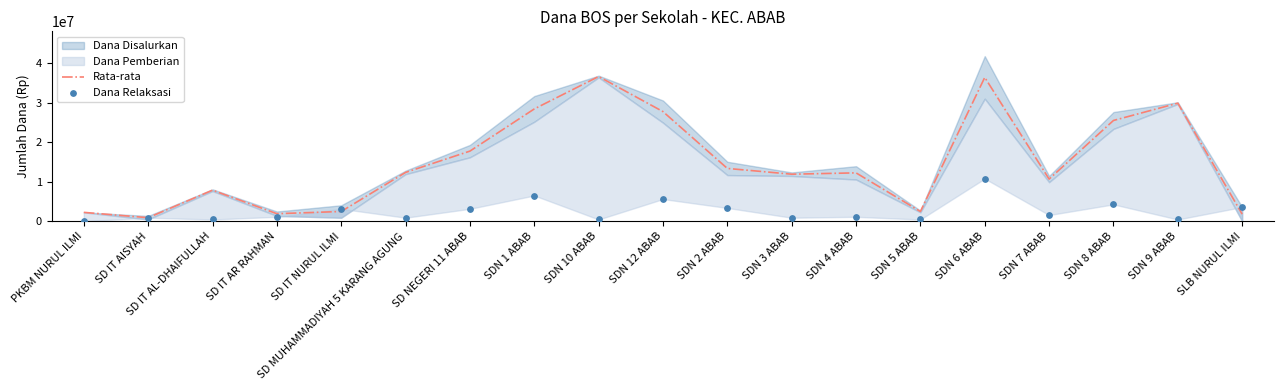

The value of Rata-rata at SDN 7 ABAB is 6856942. True or false?

False